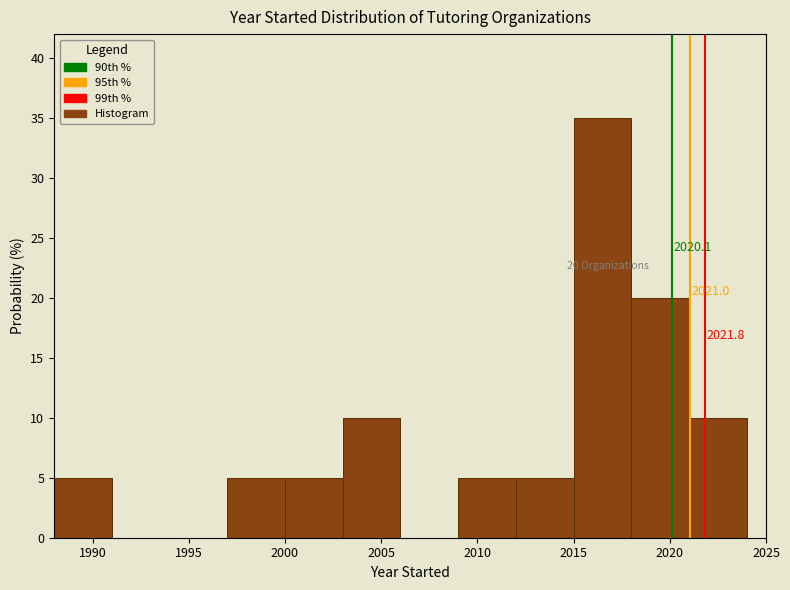

Which range on the x-axis has the tallest bar?

2015 to 2018